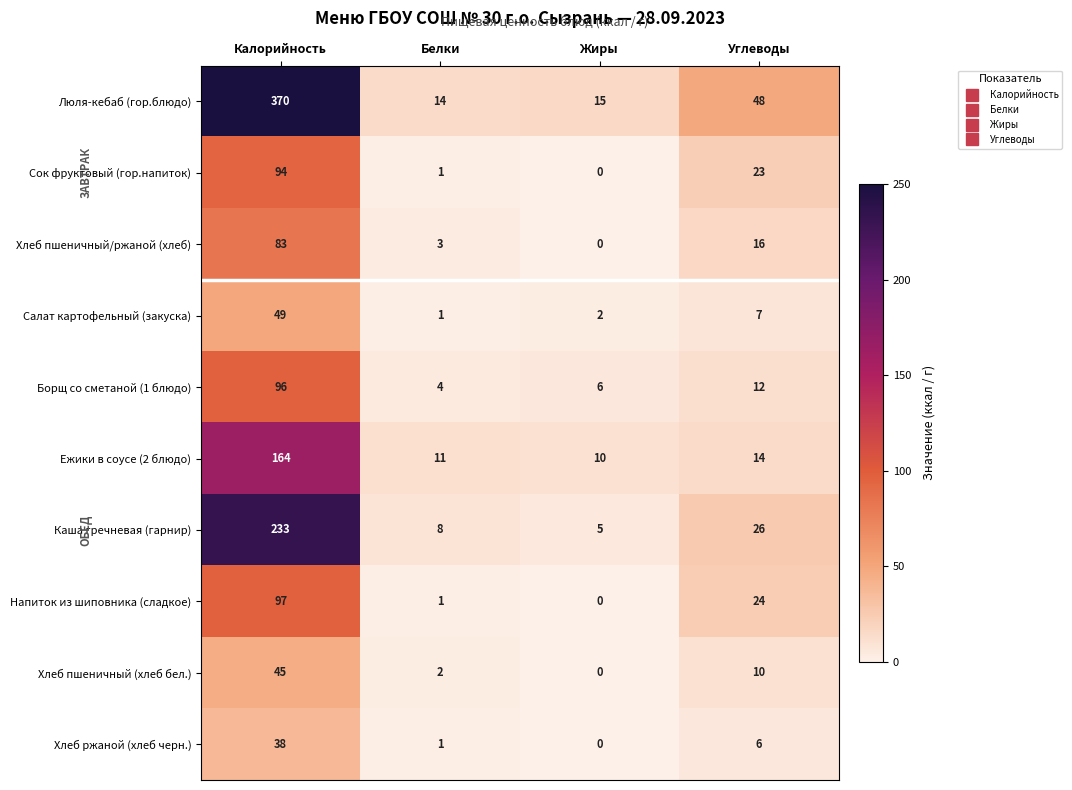

What is the average value of the Люля-кебаб (гор.блюдо) series?

112